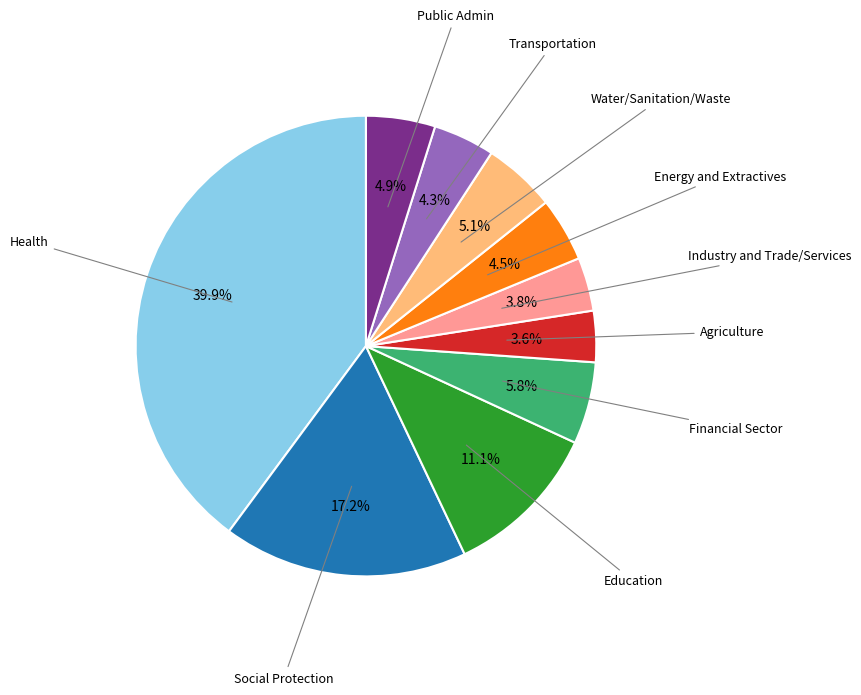

Is there any slice that represents more than half of the pie?

No